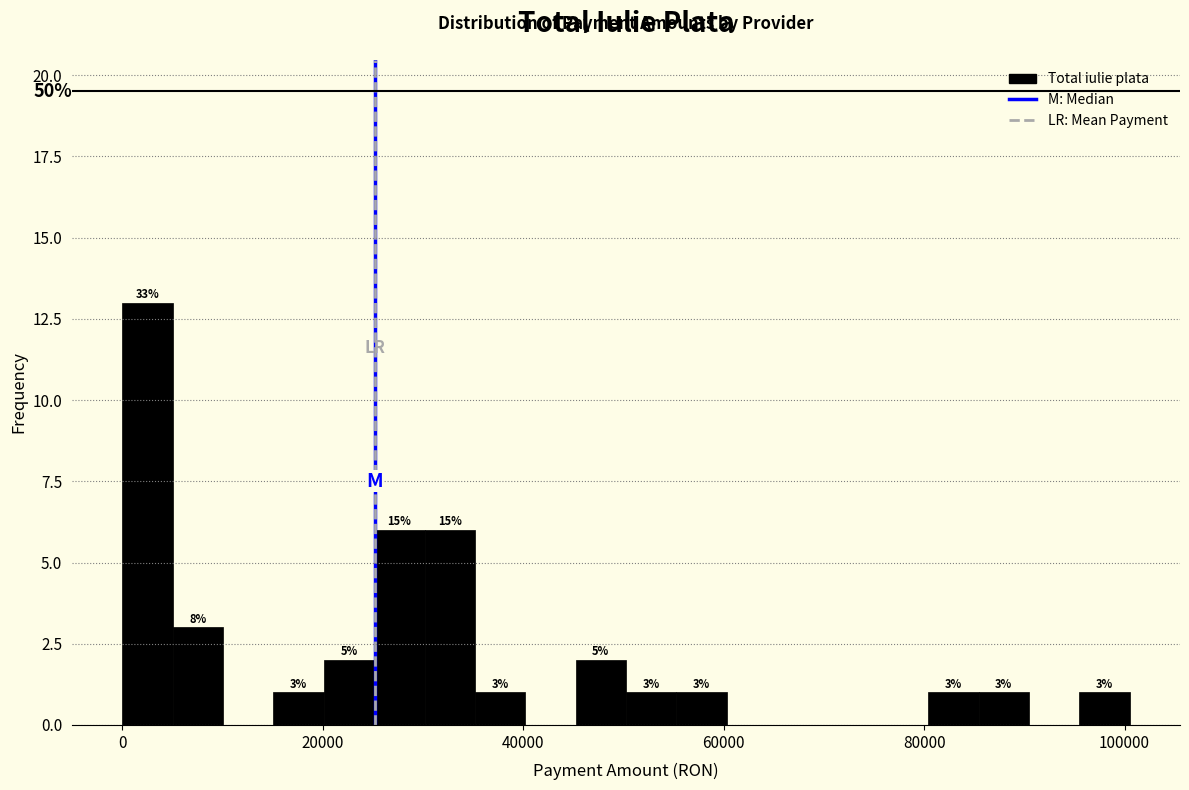

Read against the x-axis, roughly where is the centre of the tallest bar?

2000